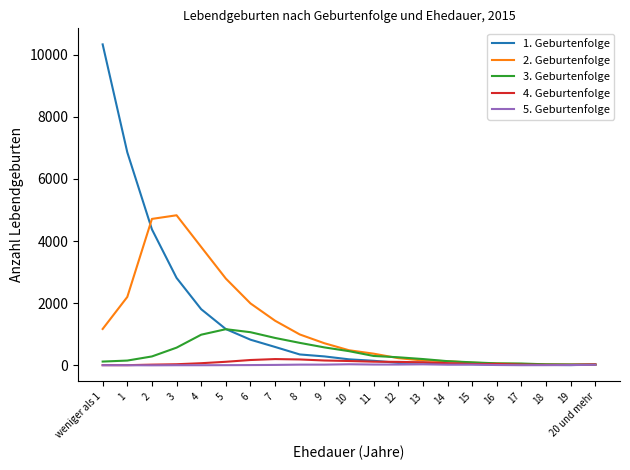

What is the difference between the highest and lowest values at 9?

689